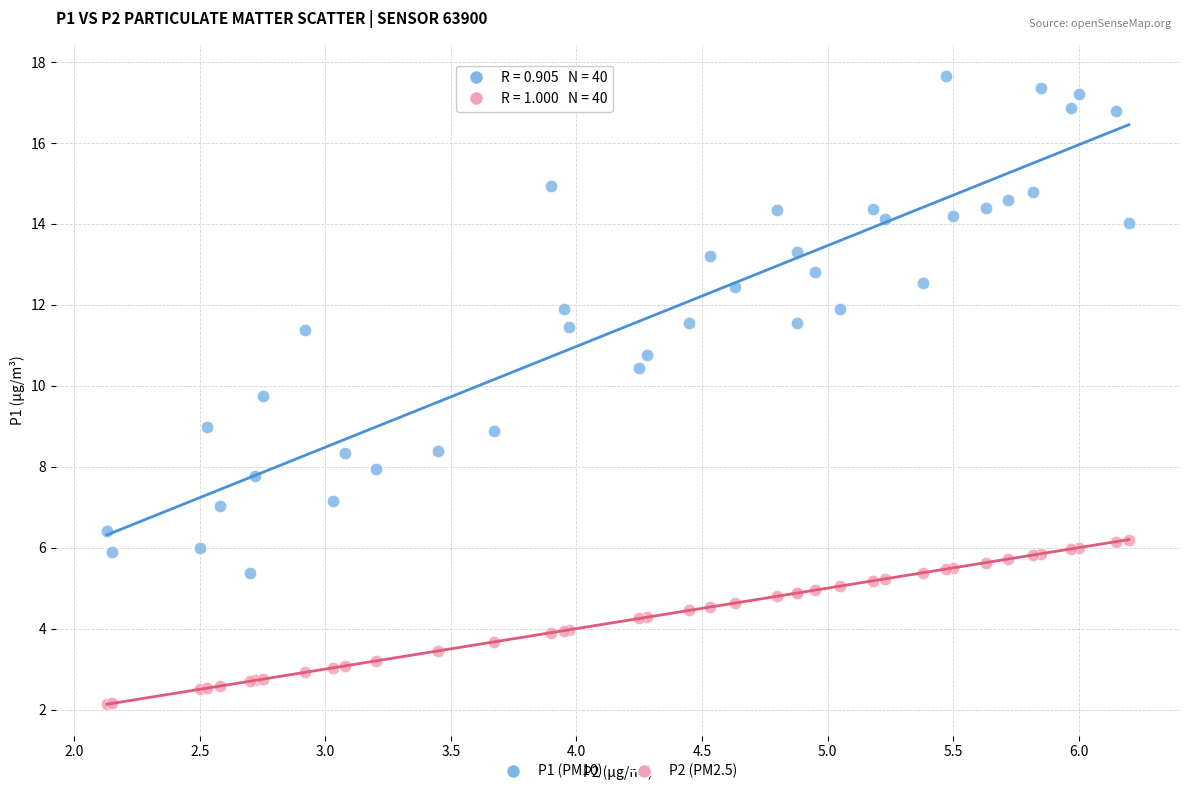

Which series has the widest spread of Y values?

P1 (PM10)